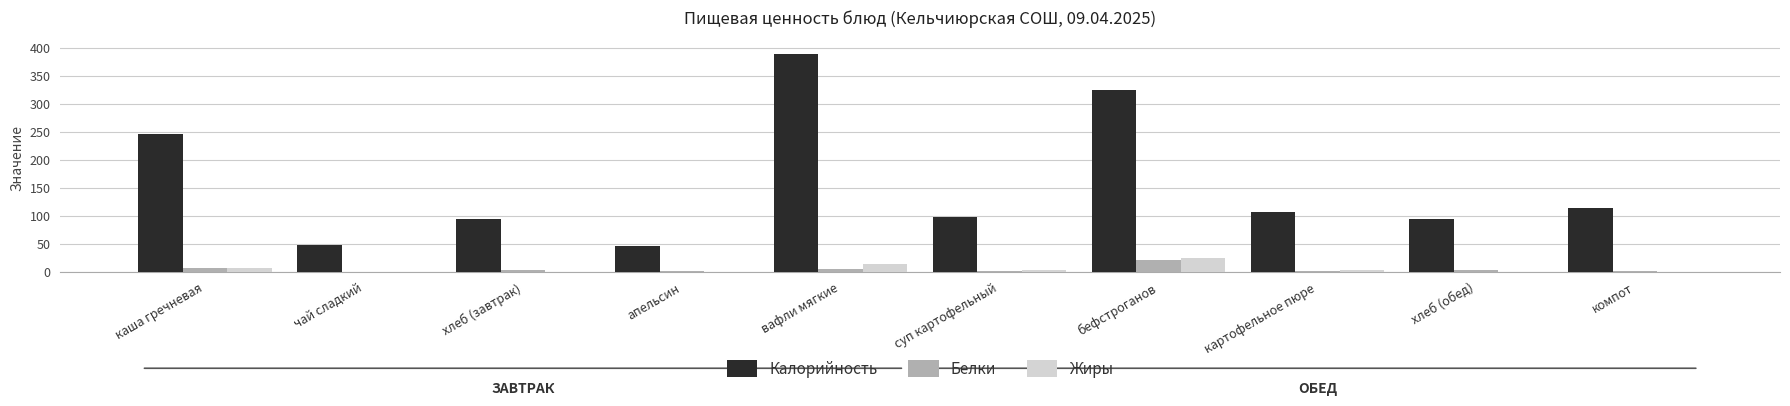

What is the sum of the Калорийность values at апельсин and картофельное пюре?

154